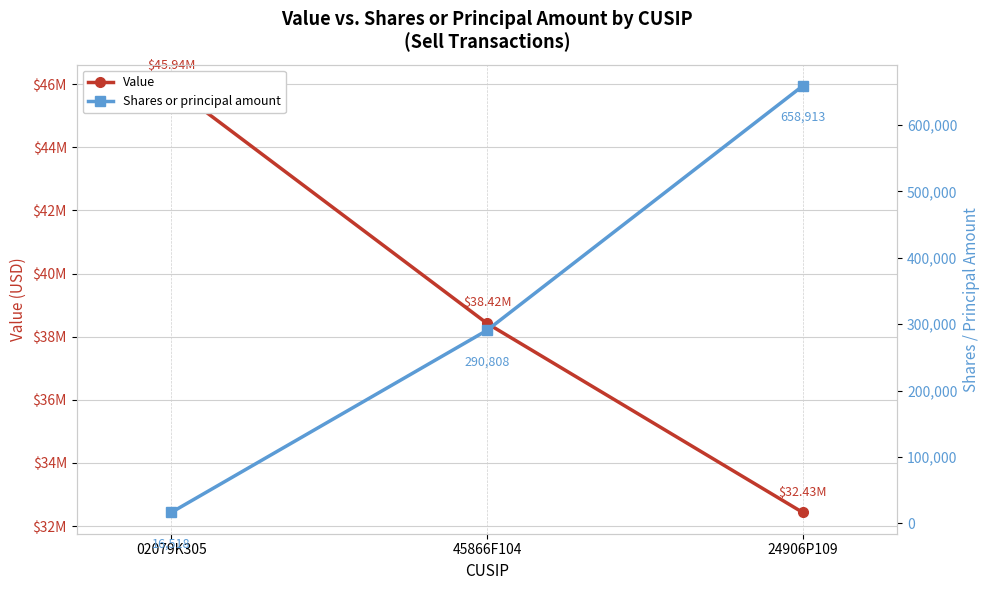

Count the Value values in the range 32432000 to 45942000.

3